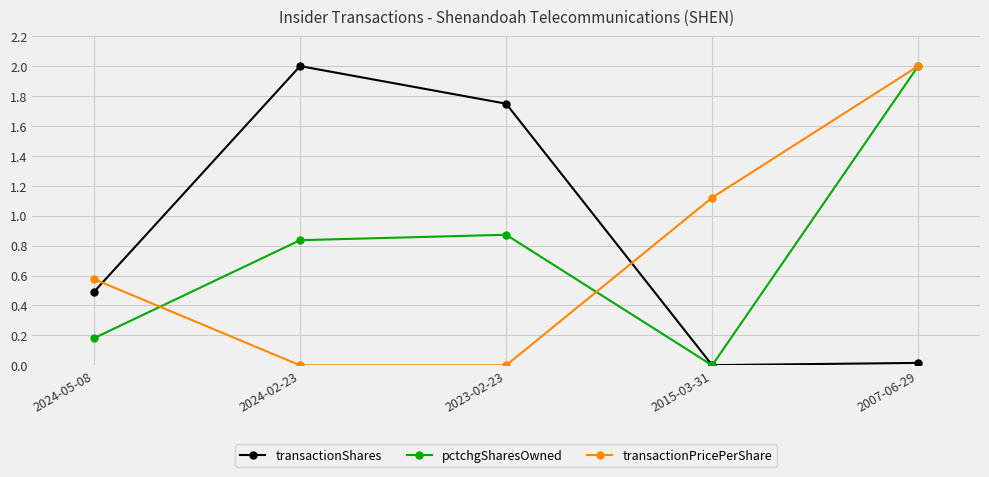

What is the difference between the maximum and second lowest values in the transactionPricePerShare series?

2.0